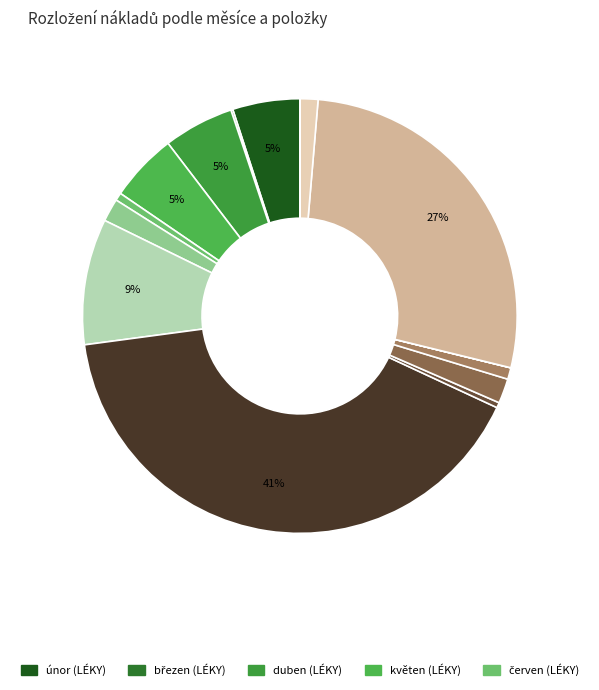

Rank the categories by value from highest to lowest.

leden (ZDRAV.MAT.), červen (ZDRAV.MAT.), srpen (LÉKY), duben (LÉKY), květen (LÉKY), únor (LÉKY), březen (ZDRAV.MAT.), červenec (LÉKY), červenec (ZDRAV.MAT.), duben (ZDRAV.MAT.), červen (LÉKY), únor (ZDRAV.MAT.), březen (LÉKY), srpen (ZDRAV.MAT.), květen (ZDRAV.MAT.)